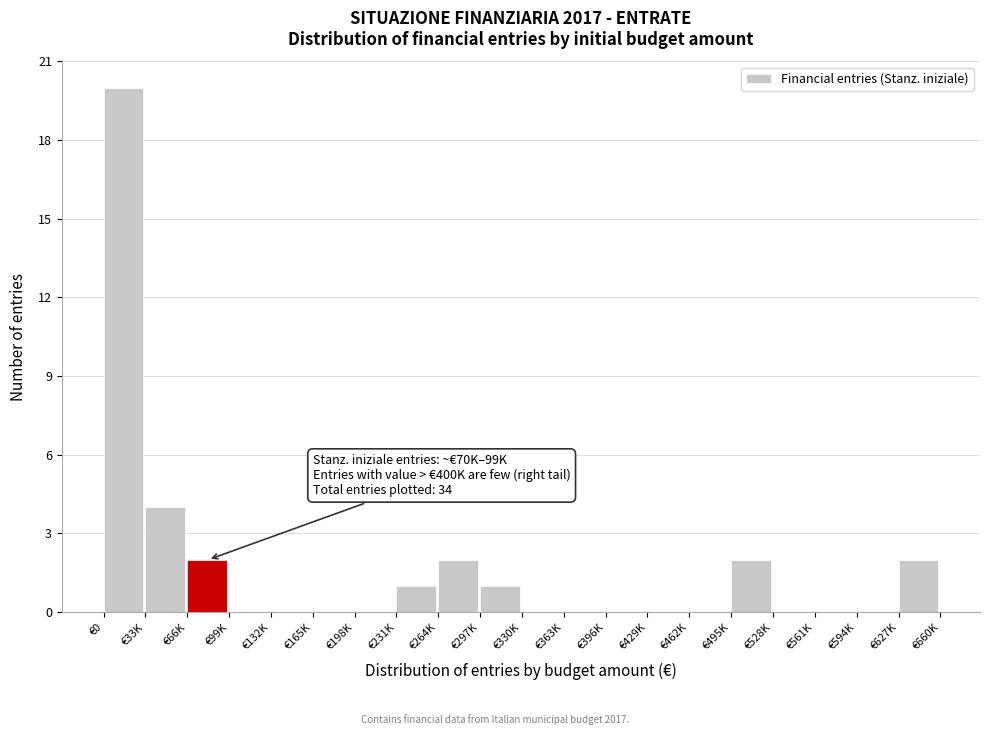

Reading left to right, what are all the values shown in this chart?

€0=20	€33K=4	€66K=2	€99K=0	€132K=0	€165K=0	€198K=0	€231K=1	€264K=2	€297K=1	€330K=0	€363K=0	€396K=0	€429K=0	€462K=0	€495K=2	€528K=0	€561K=0	€594K=0	€627K=2